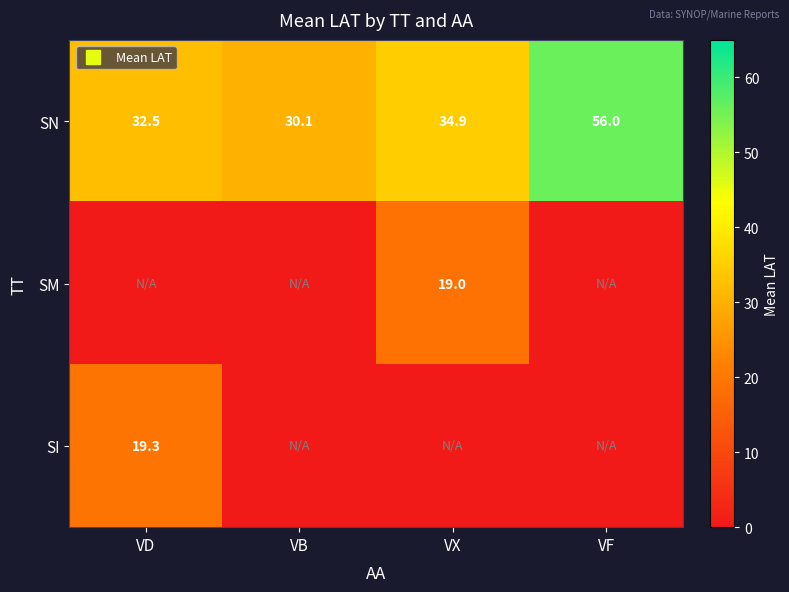

At which label does SI reach its minimum?

VB